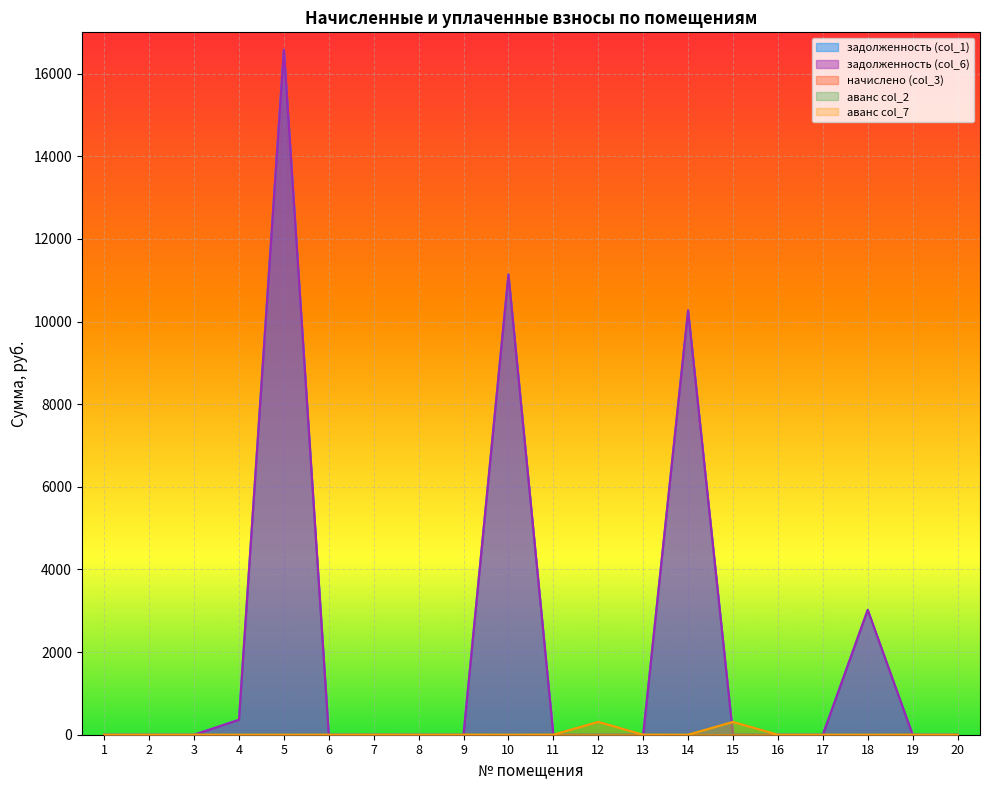

The аванс col_7 series shows 0.4 at 7. True or false?

False